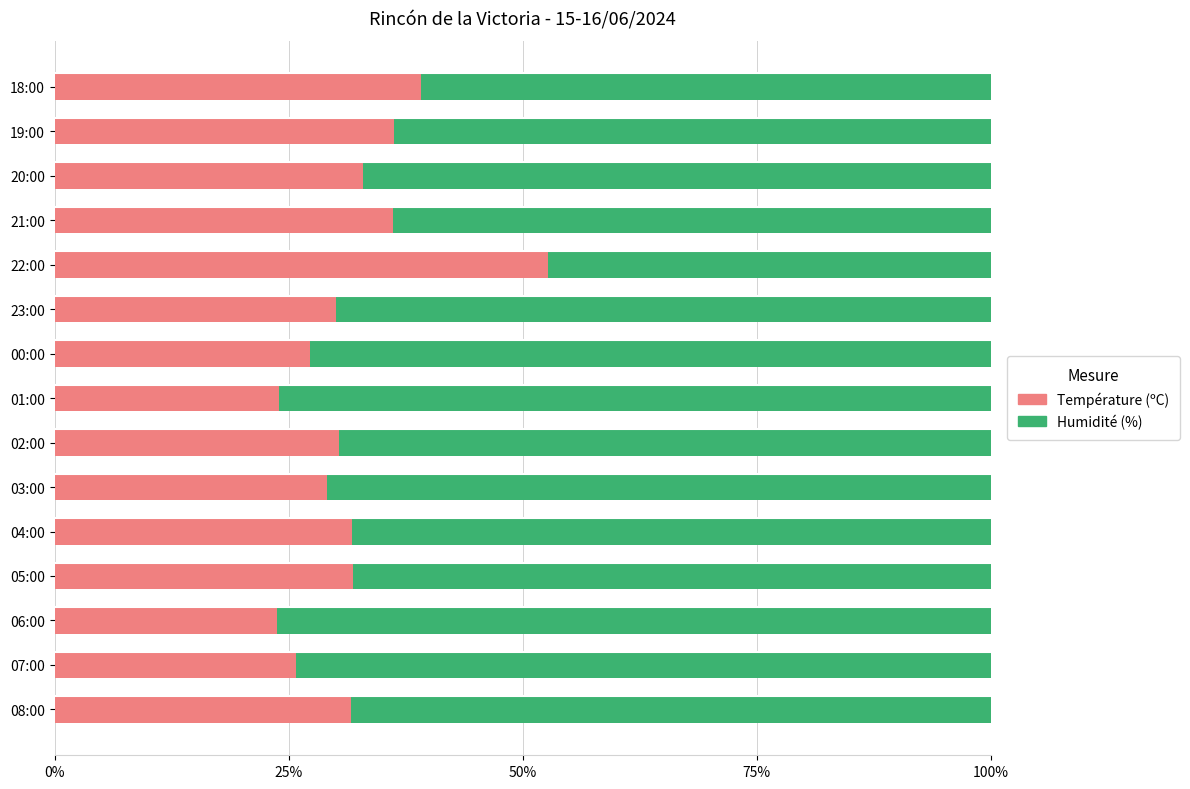

The value of Température (ºC) at 04:00 is 14.3. True or false?

False